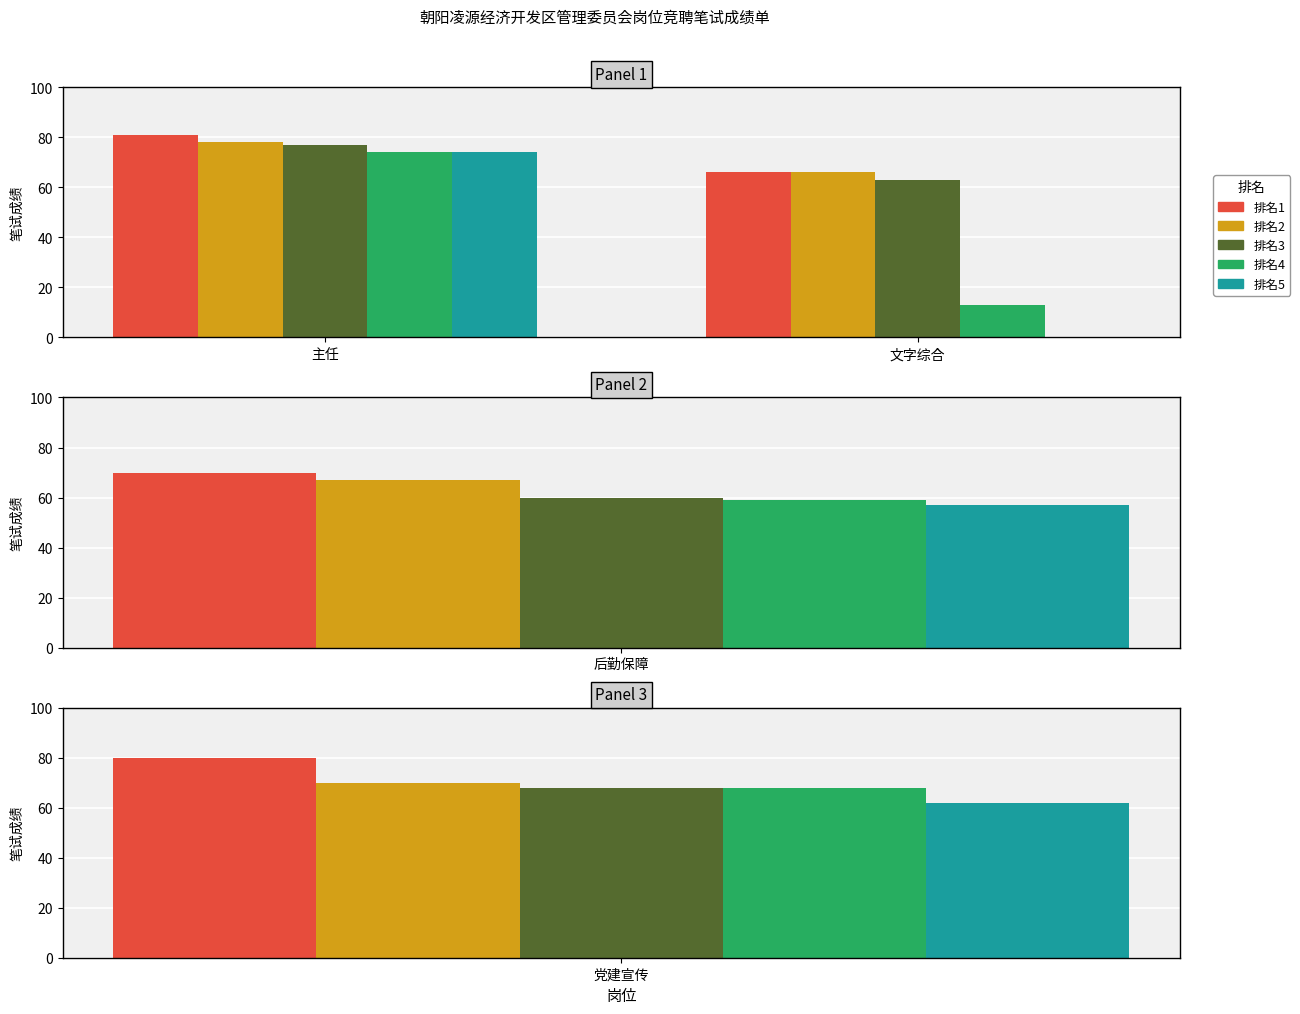

What is the value of the 排名2 bar at the 2nd from the left?

66